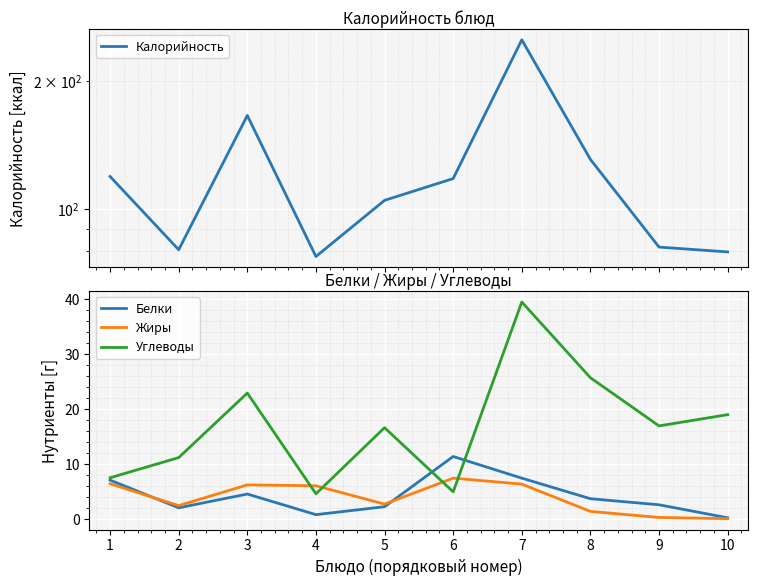

The Калорийность series shows 55.4 at 2. True or false?

False